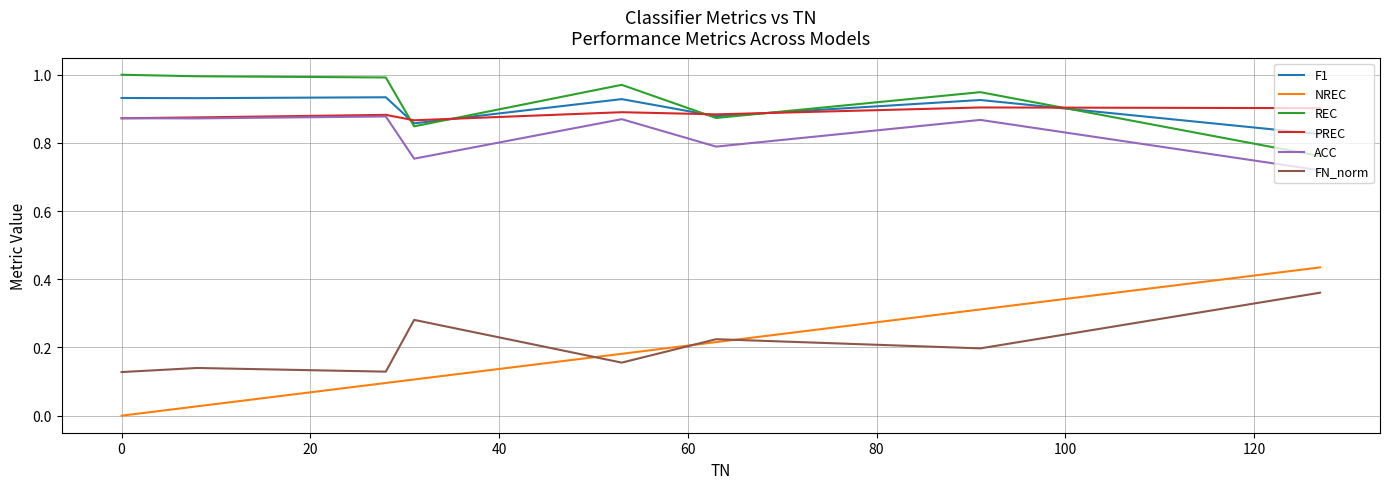

True or false: NREC and ACC cross at least once.

False